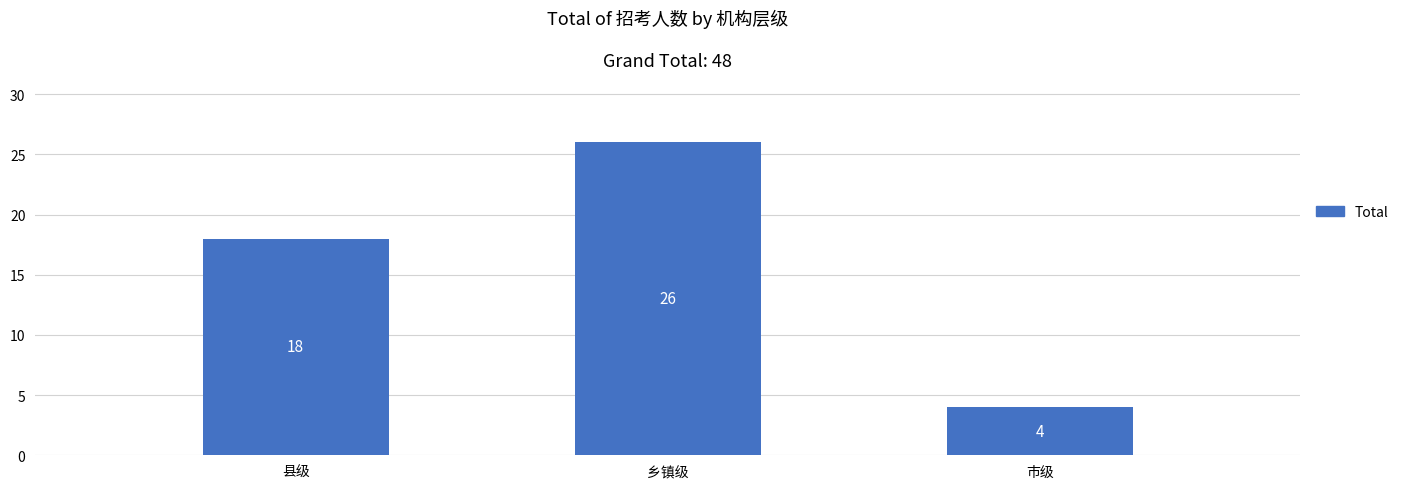

What is the change in value from 县级 to 市级?

-14